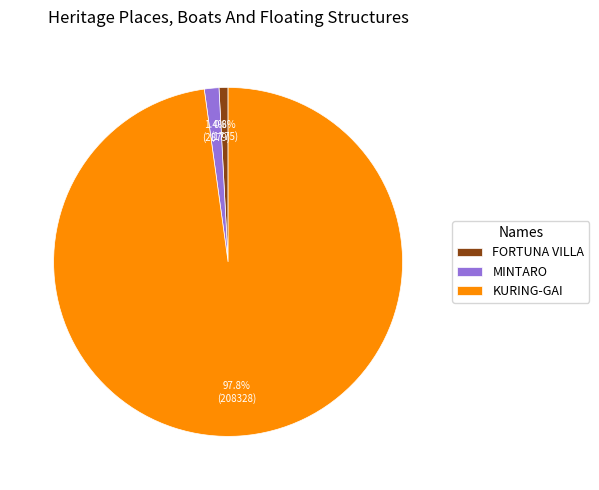

Is the sum of FORTUNA VILLA and KURING-GAI greater than half?

Yes